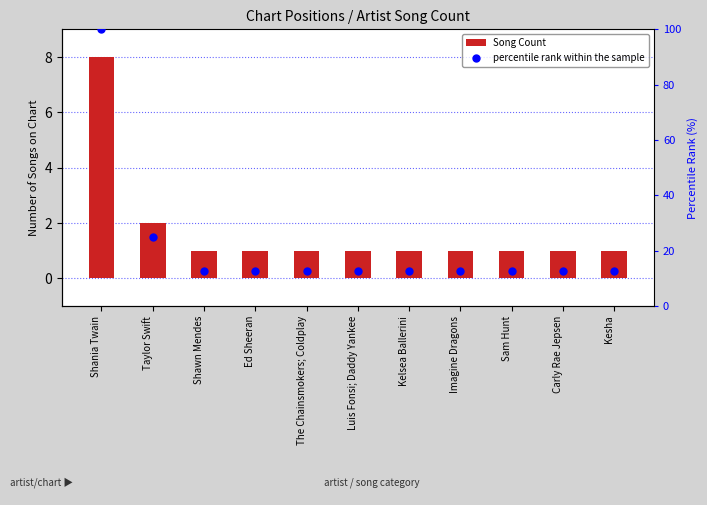

What are all the series names shown in the legend?

Song Count, percentile rank within the sample